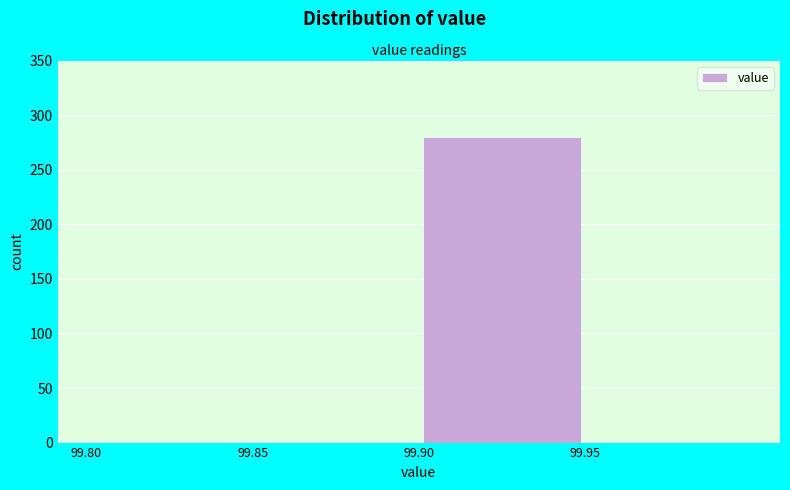

Reading left to right, transcribe this chart: for each bar, give the range it covers on the x-axis and its height. The values are not printed on the chart, so give them approximately, as read against the axis.

99.80 to 99.85: 0
99.85 to 99.90: 0
99.90 to 99.95: 280
99.95 to 100.00: 0